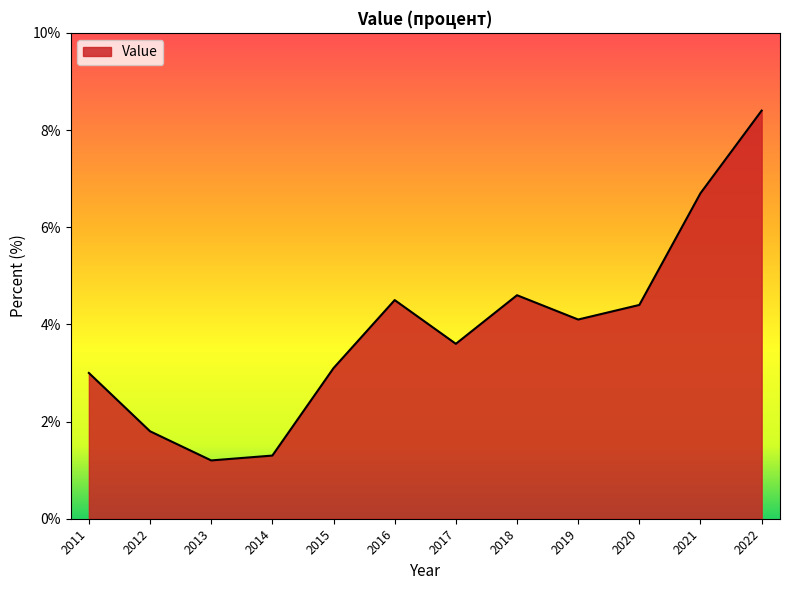

What is the difference between the maximum and second lowest values?

7.1